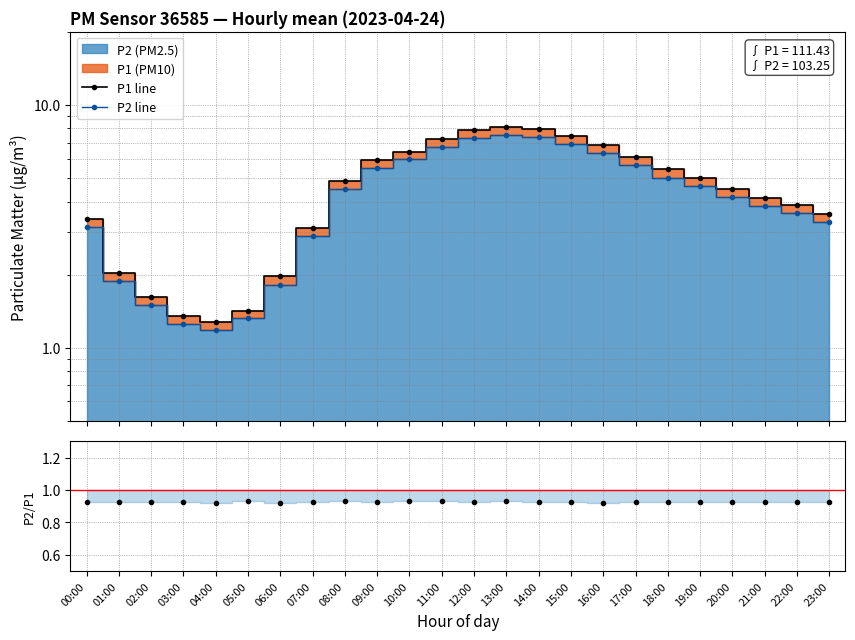

At which label is P2 line closest to 4?

20:00